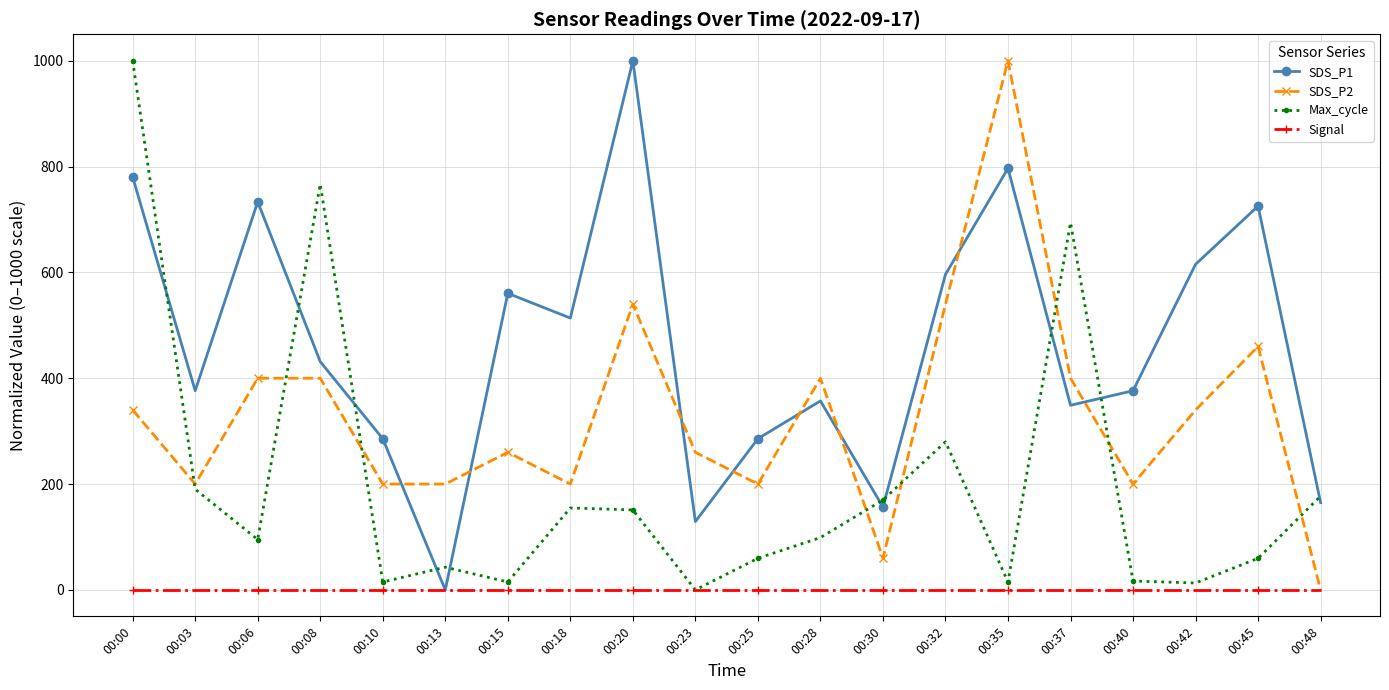

True or false: Max_cycle has a value of 169.8 at 00:30.

True